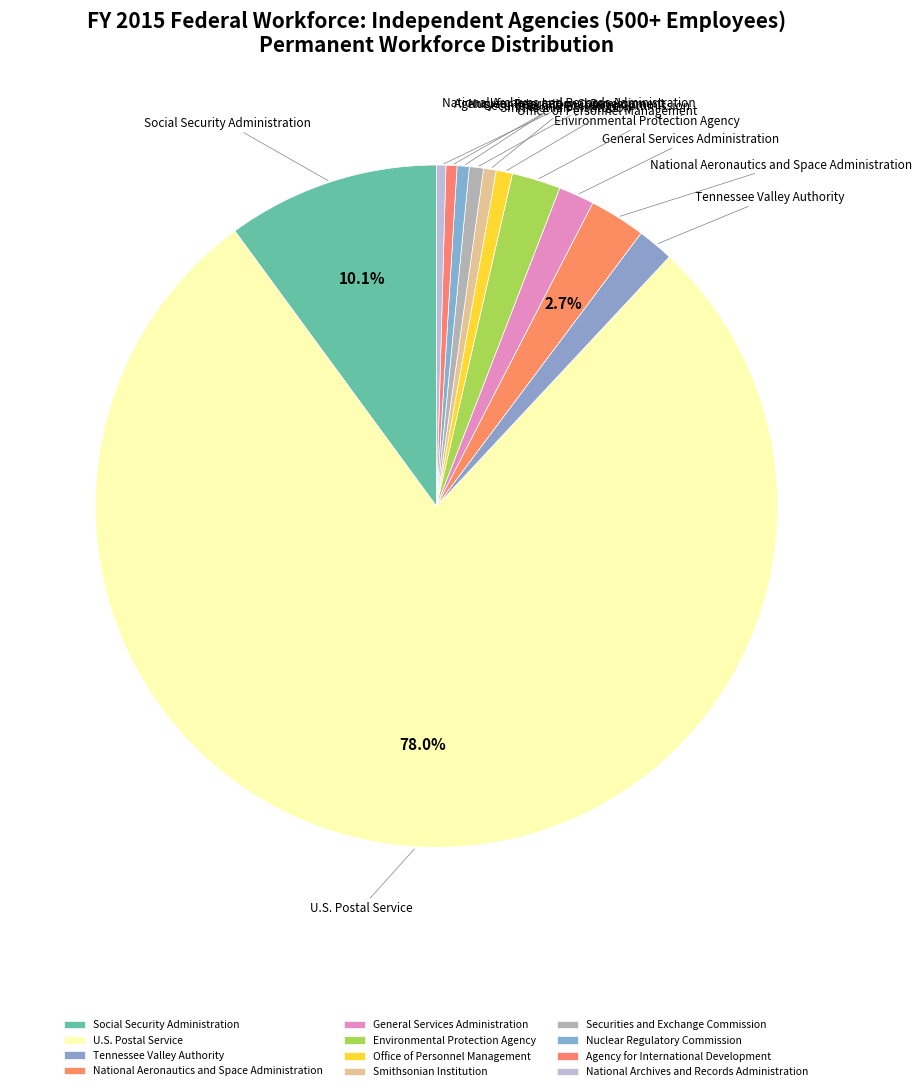

What percentage is the Environmental Protection Agency slice, to the nearest percent?

2%